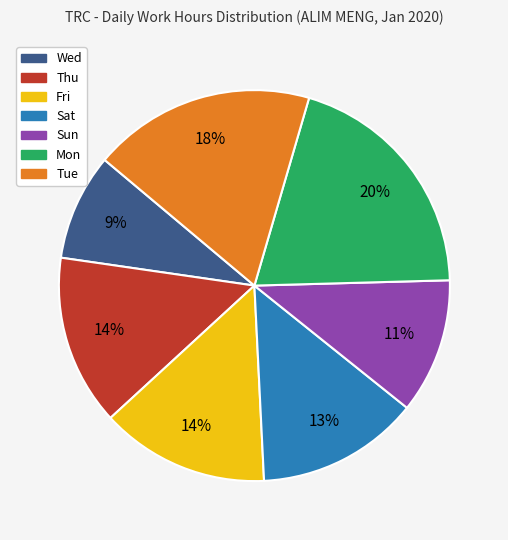

Is it true that Mon is 20% of the pie?

True